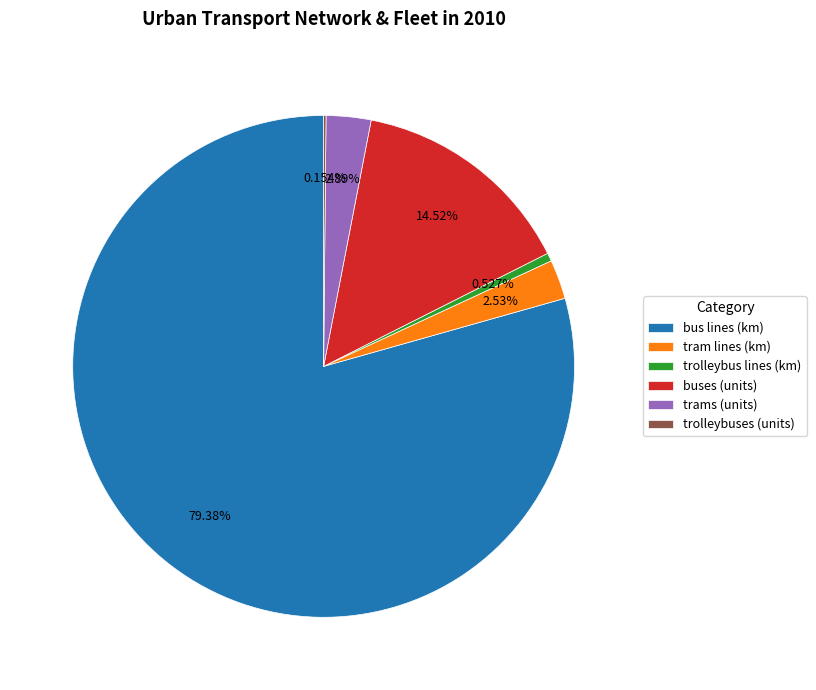

Does bus lines (km) represent more than half of the total?

Yes